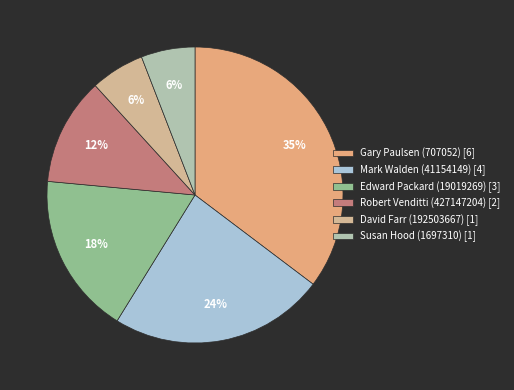

To the nearest percent, what is the average slice percentage?

17%